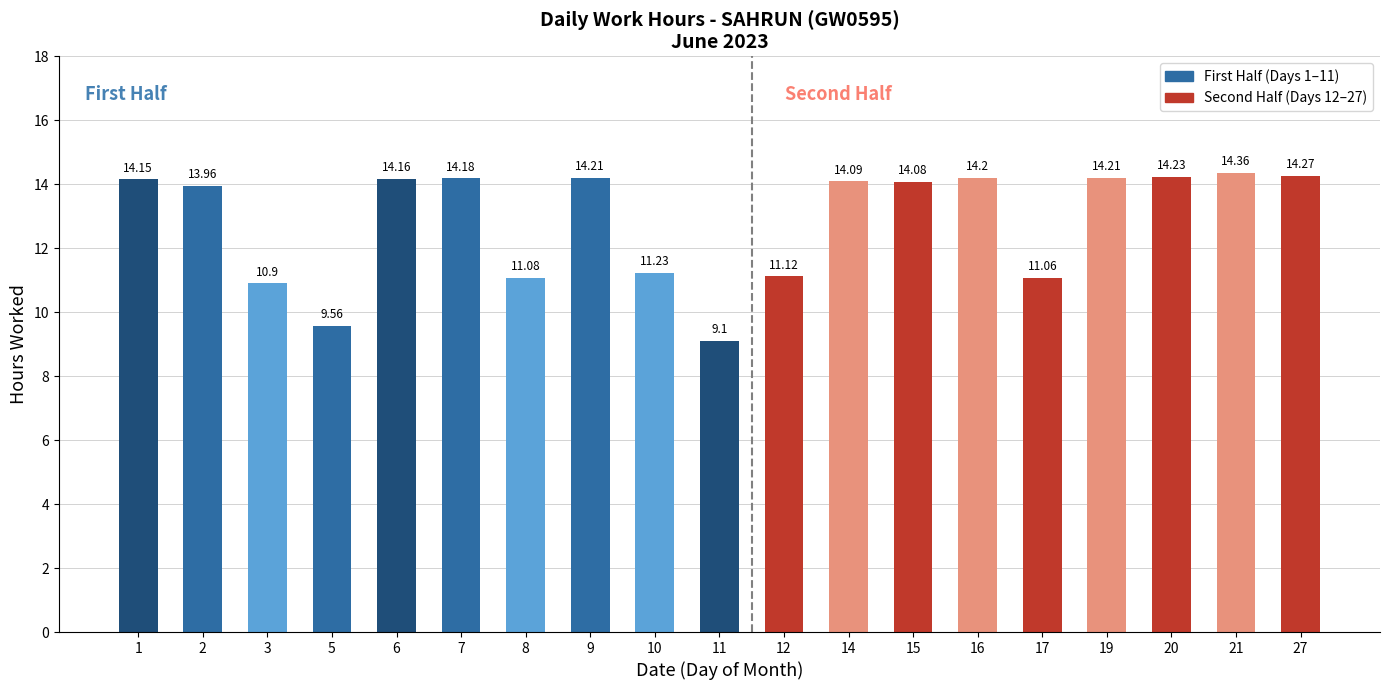

What is the difference between the values at 19 and 14?

0.1